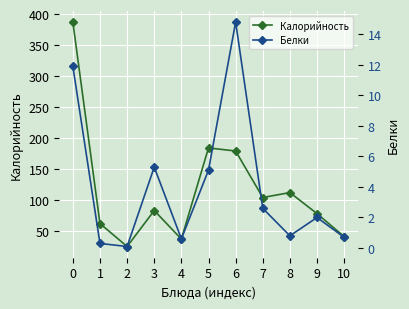

What is the difference between the maximum and second lowest values in the Калорийность series?

350